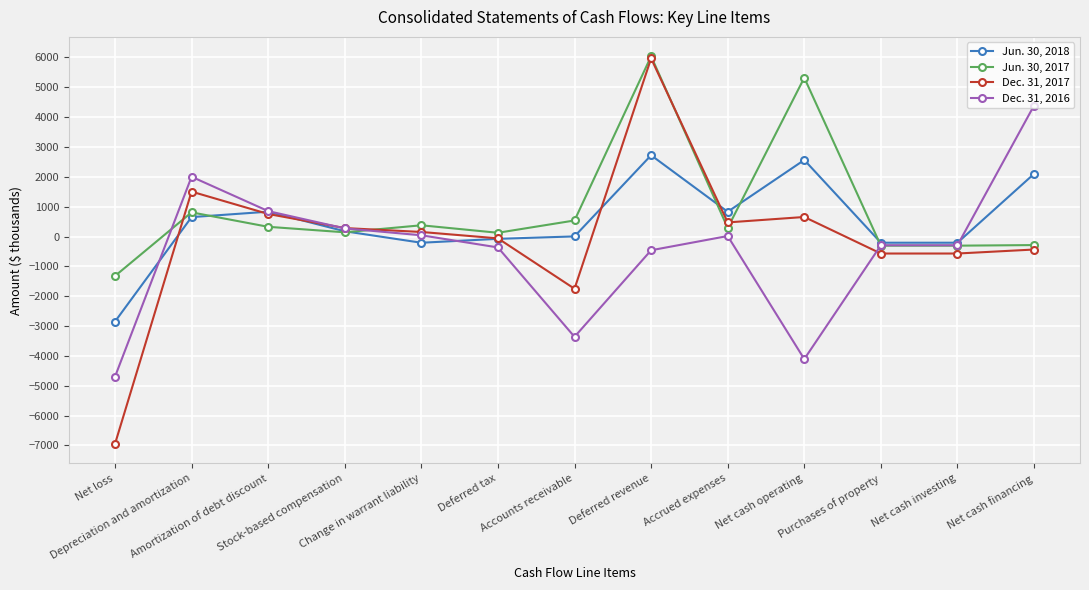

At how many categories does at least one series exceed 4112?

3